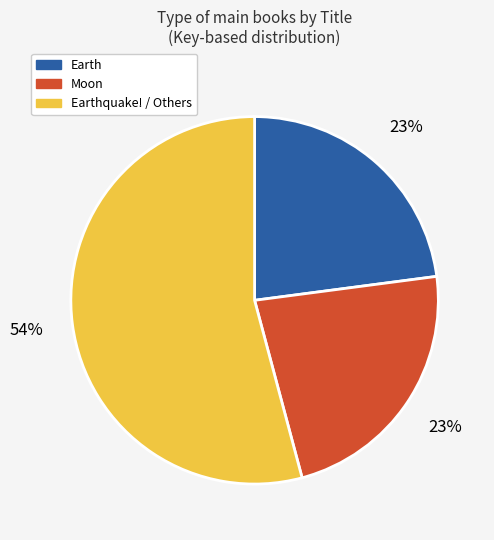

How many slices are in this pie chart?

3